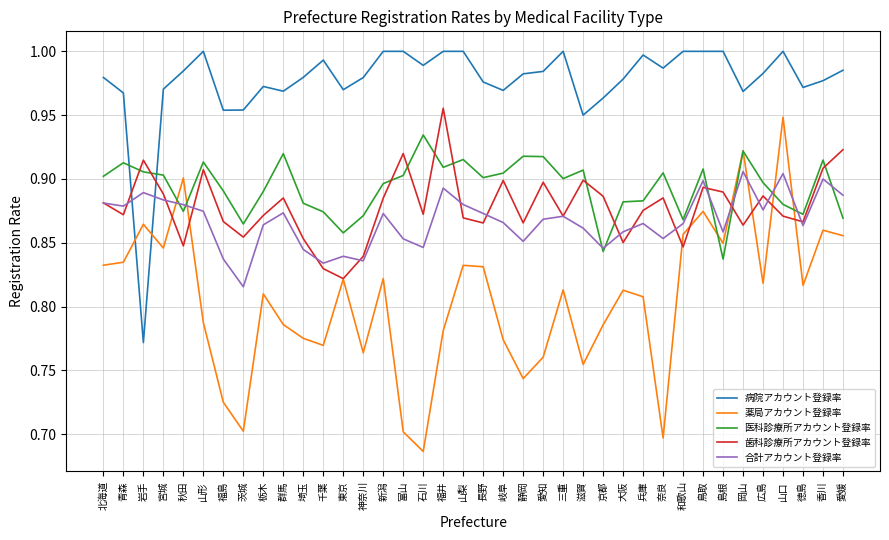

What is the difference between the maximum and minimum values in the 病院アカウント登録率 series?

0.2